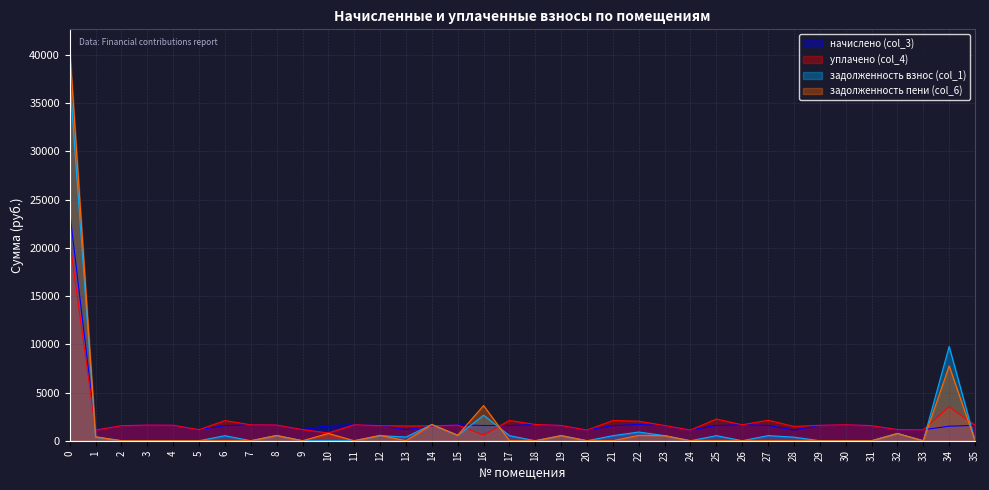

What are all the series names shown in the legend?

начислено (col_3), уплачено (col_4), задолженность взнос (col_1), задолженность пени (col_6)